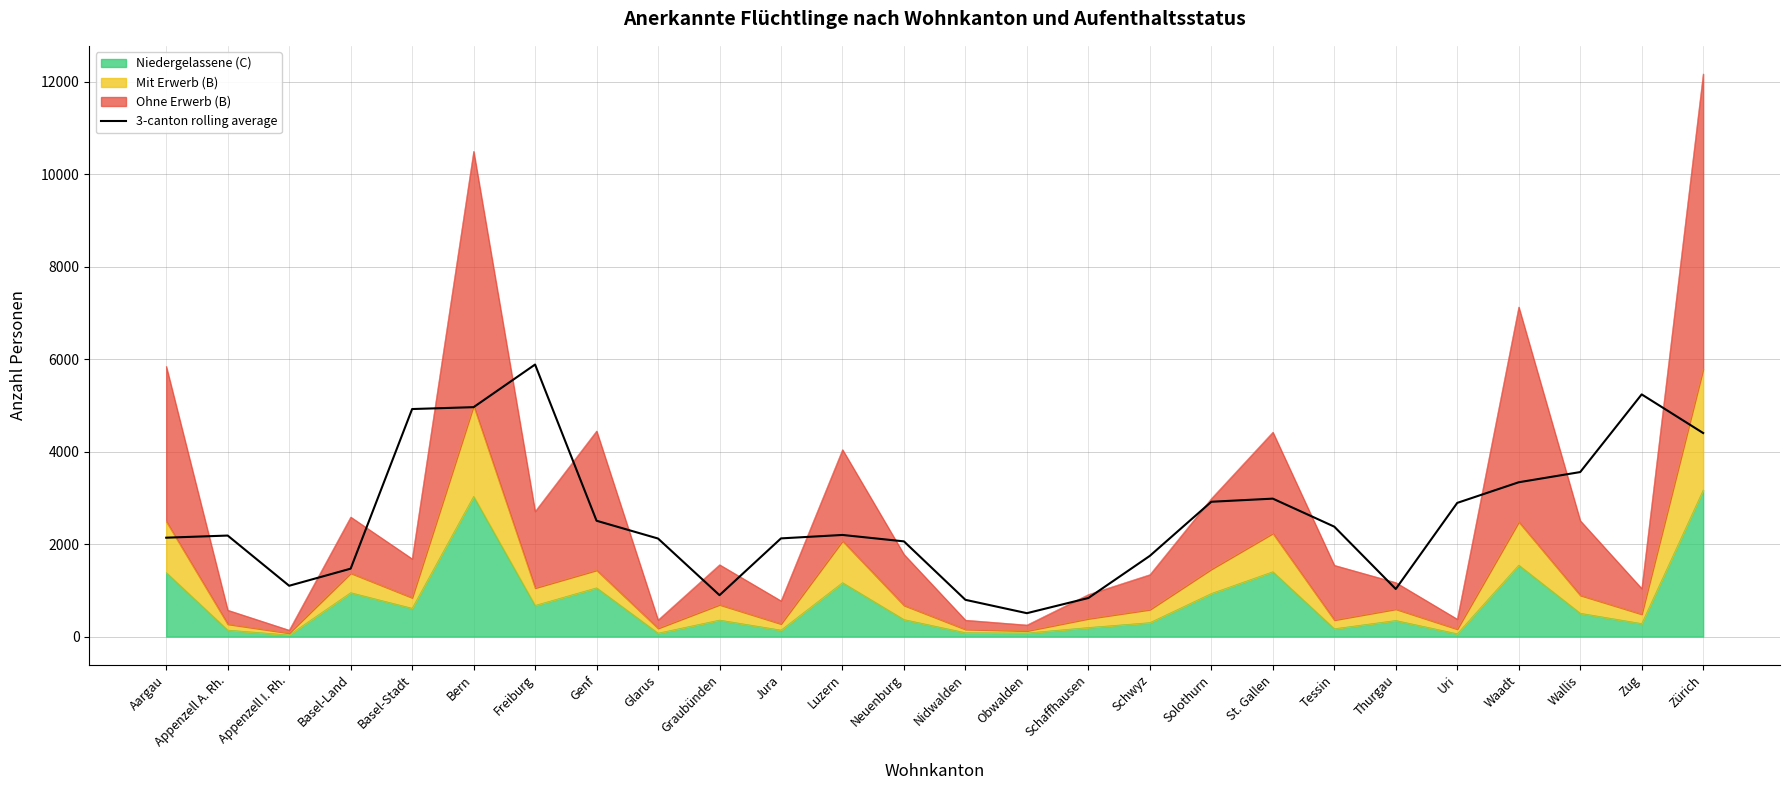

Between Jura and Tessin, which is larger?

Tessin